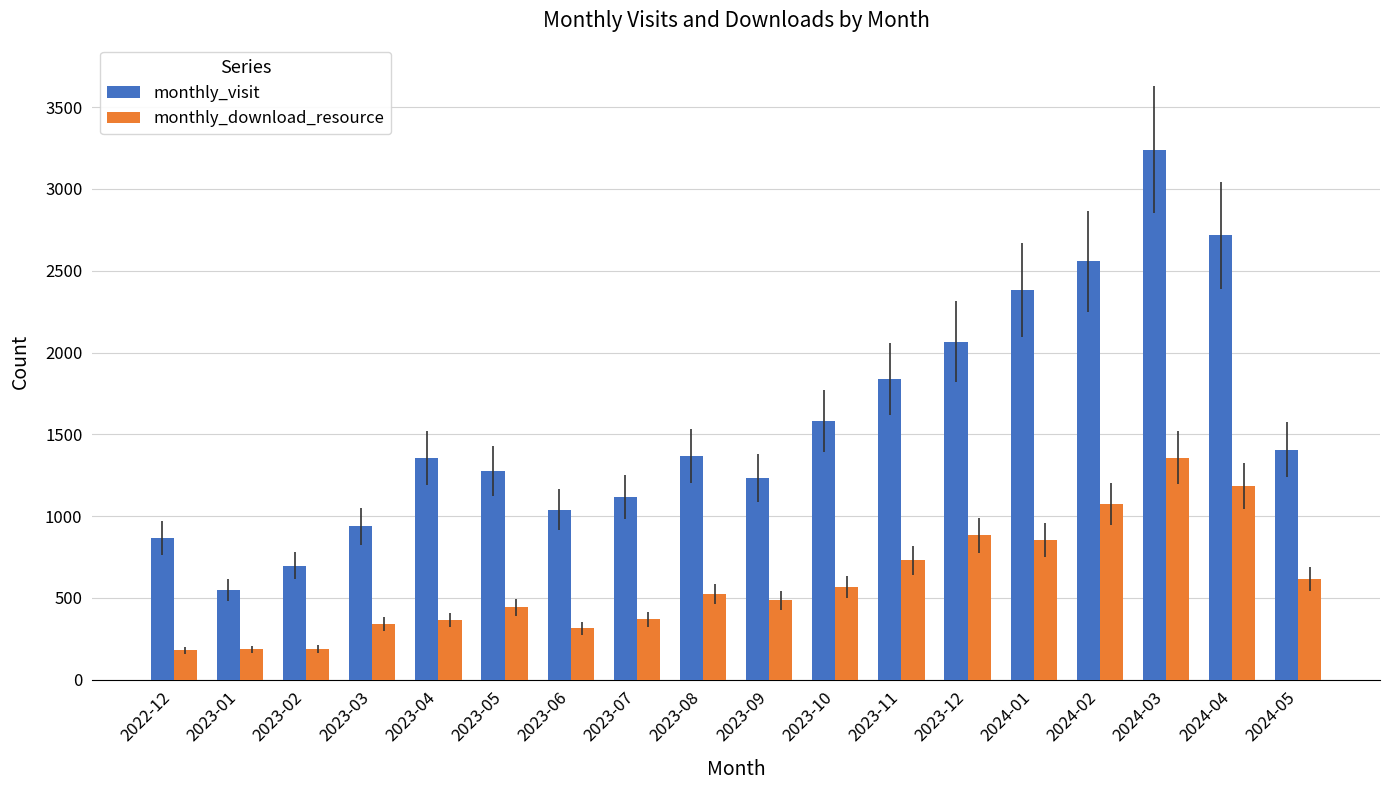

At which label is monthly_visit closest to 1895?

2023-11